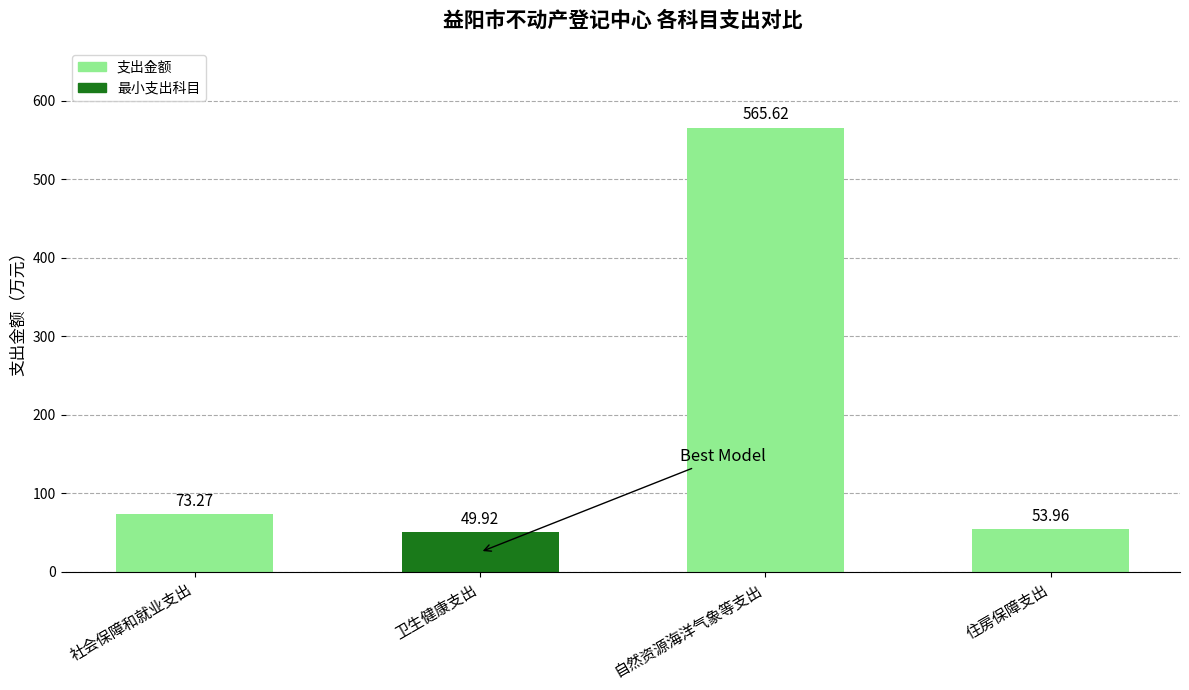

What is the difference between the maximum and second lowest values?

511.7